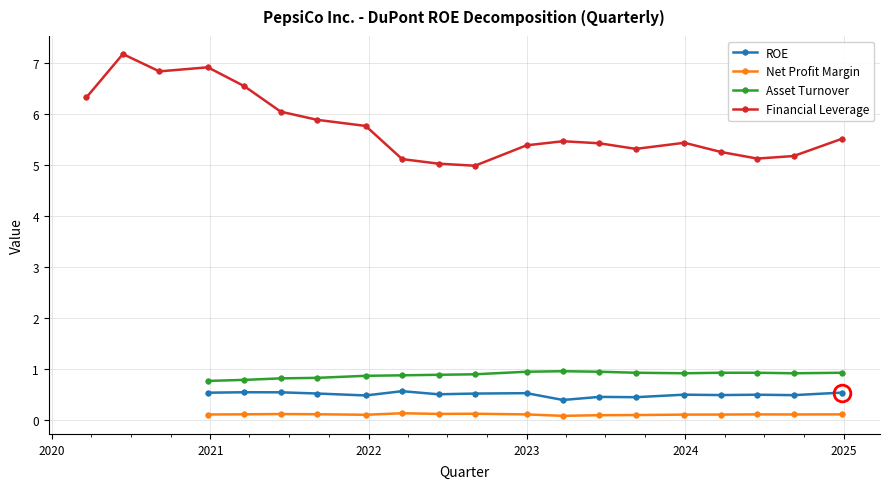

What is the value of the Asset Turnover point at the 12th from the left?

0.9